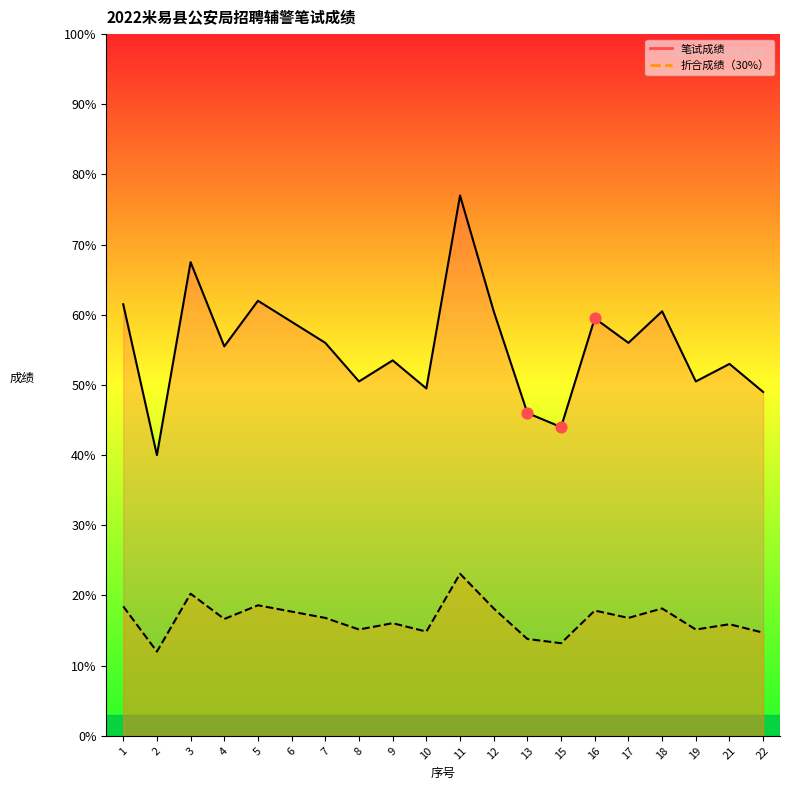

Which series reaches the maximum Y coordinate?

笔试成绩